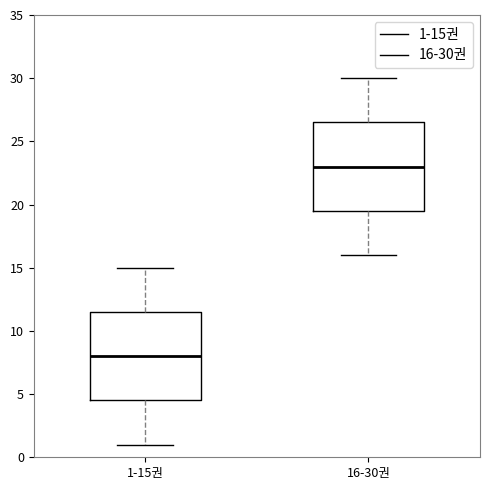

Which box's median line is the highest?

16-30권